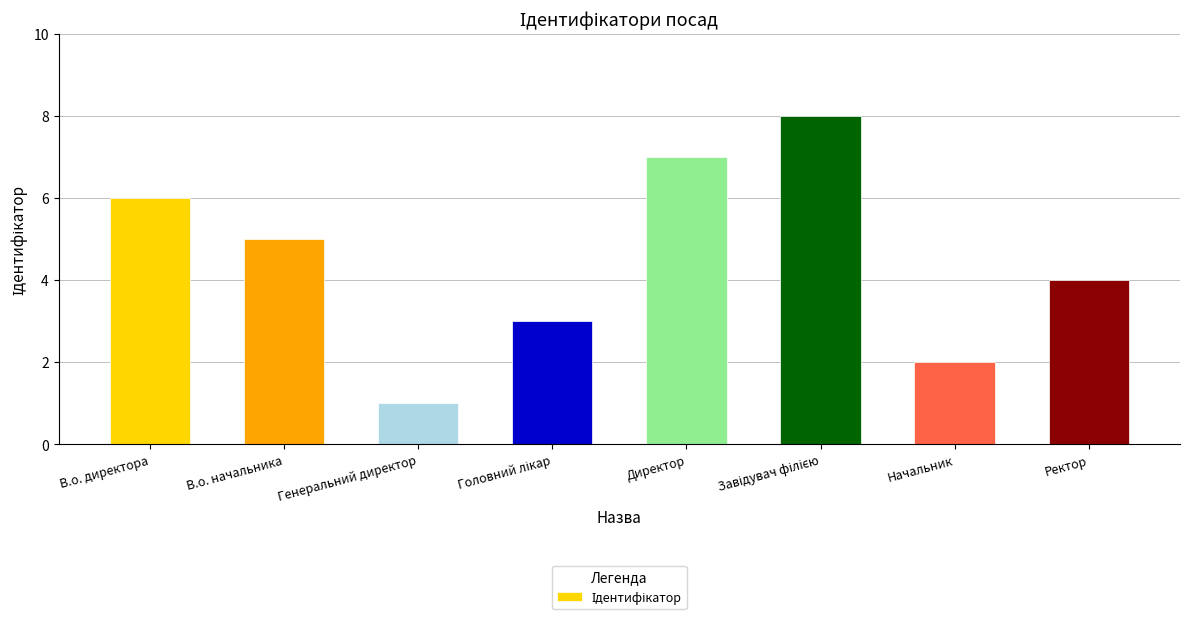

Reading right to left, extract all data points from this chart.

4	2	8	7	3	1	5	6